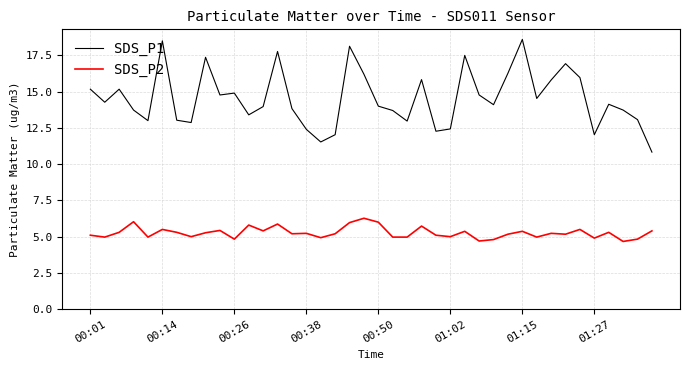

True or false: SDS_P2 has more than 1 interior local peaks.

True